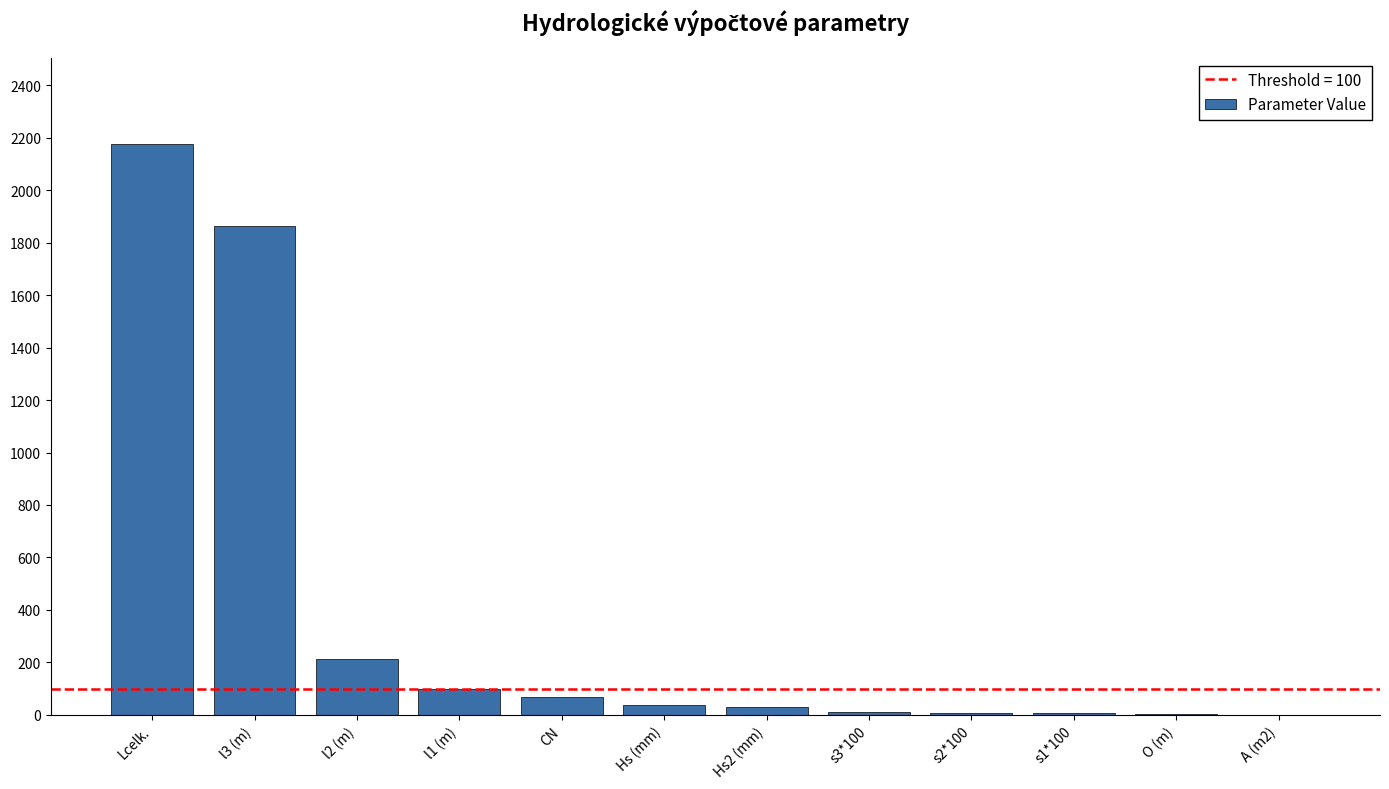

What is the greatest value displayed?

2177.0